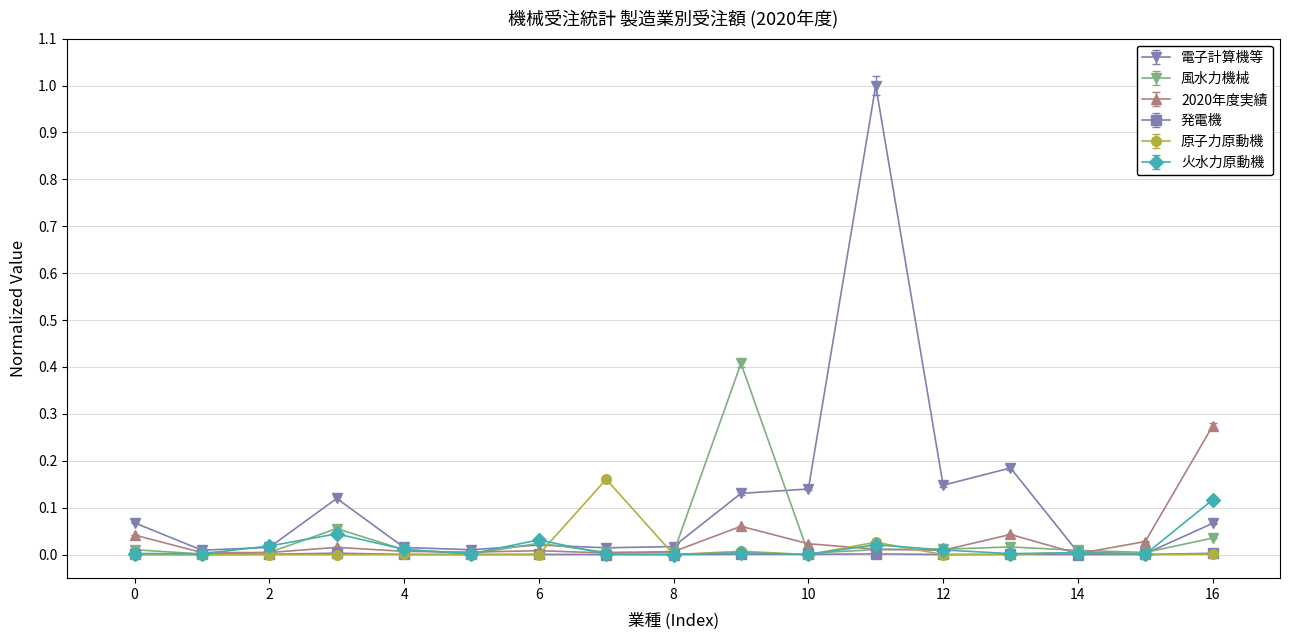

True or false: 電子計算機等 has more than 2 points higher than both neighbors.

True